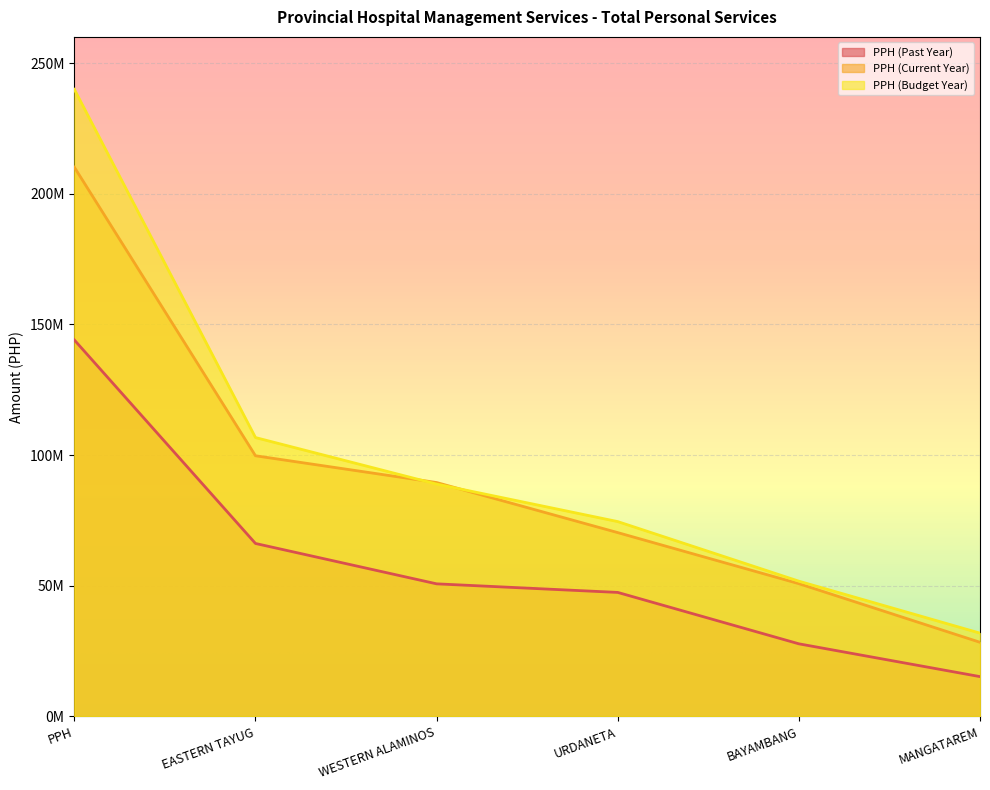

Which series has the largest range (max minus min)?

PPH (Budget Year)